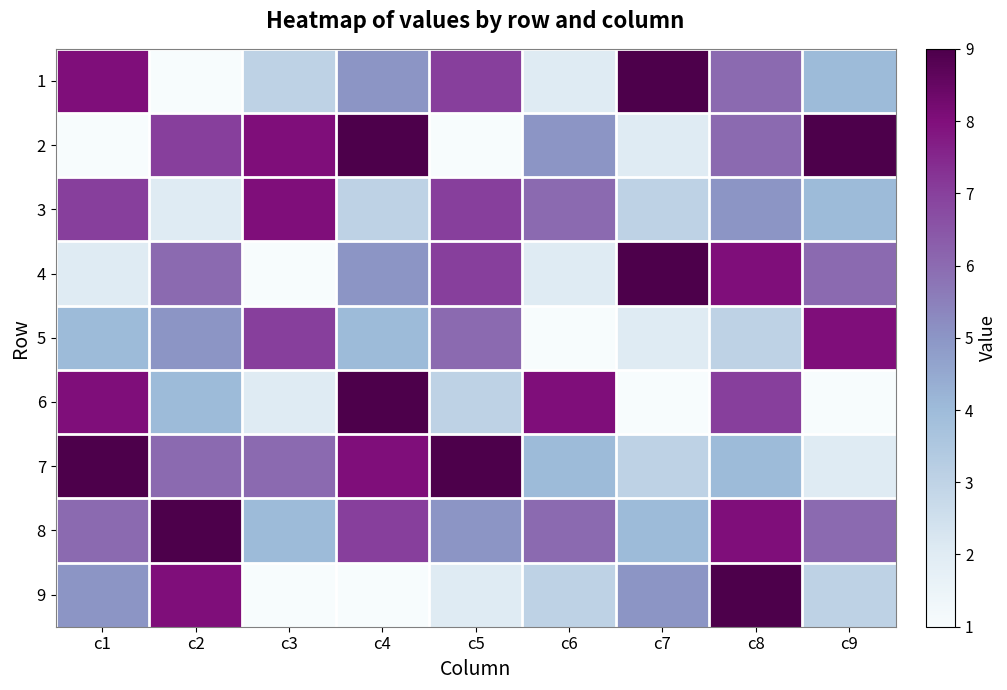

Which label corresponds to the smallest value in the chart?

c2